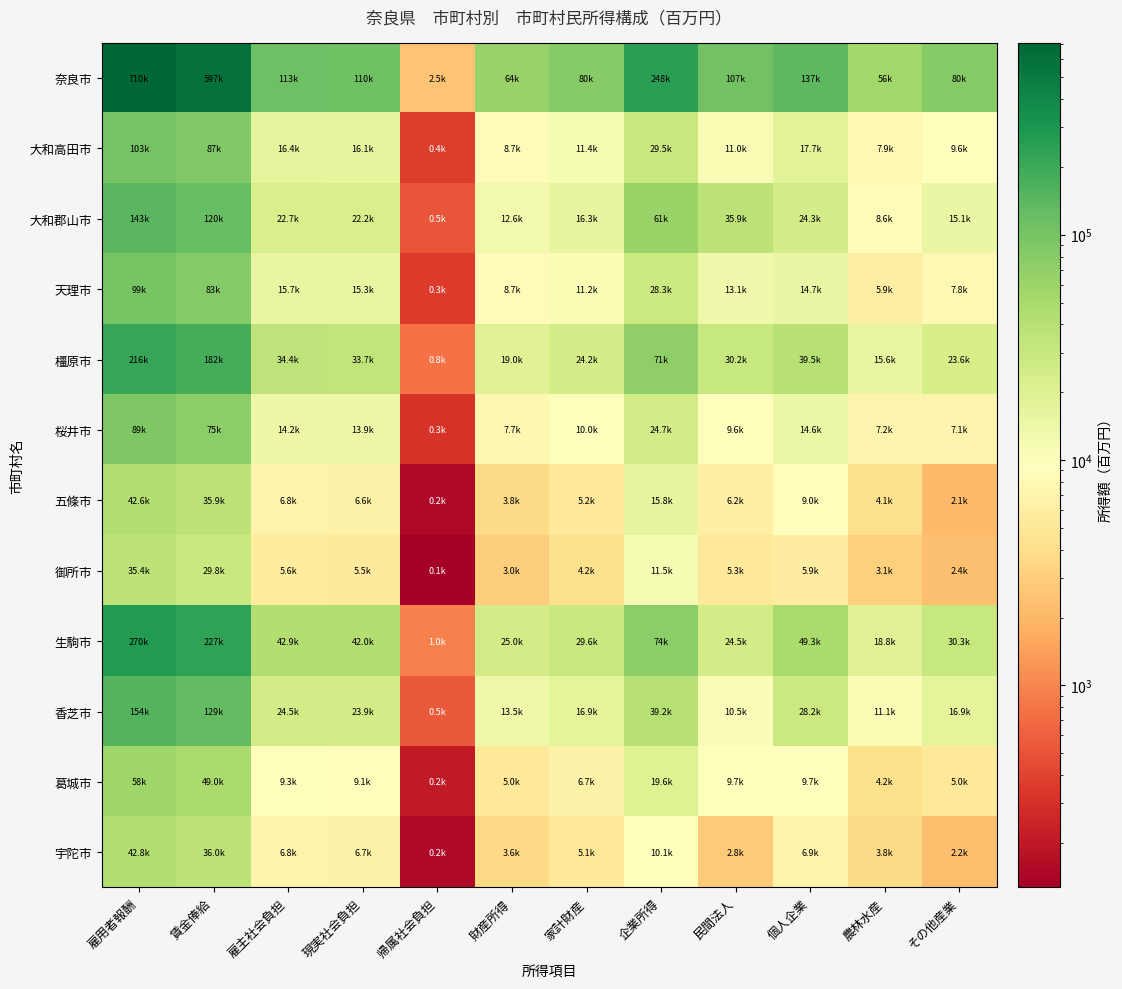

At 家計財産, list the series in order from smallest to largest.

御所市, 宇陀市, 五條市, 葛城市, 桜井市, 天理市, 大和高田市, 大和郡山市, 香芝市, 橿原市, 生駒市, 奈良市